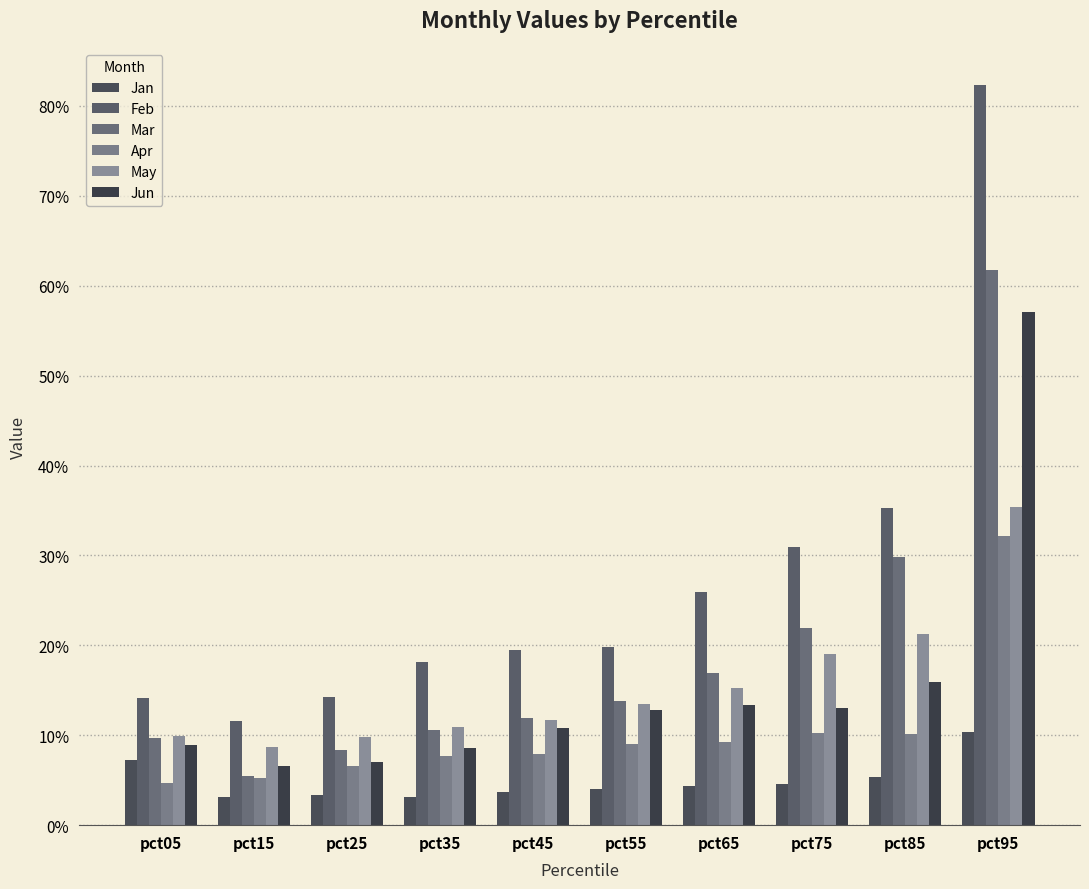

Between pct55 and pct85, which series saw the biggest shift?

Mar